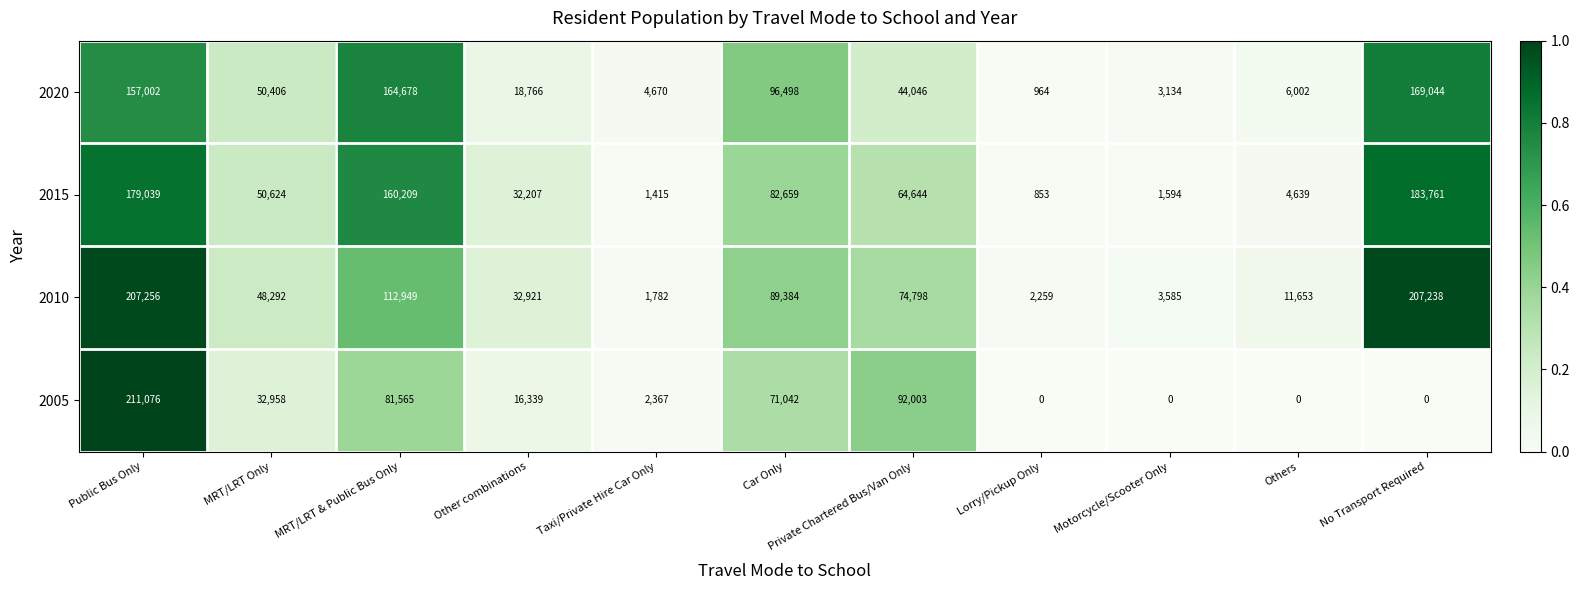

The 2010 series shows 207256 at Public Bus Only. True or false?

True